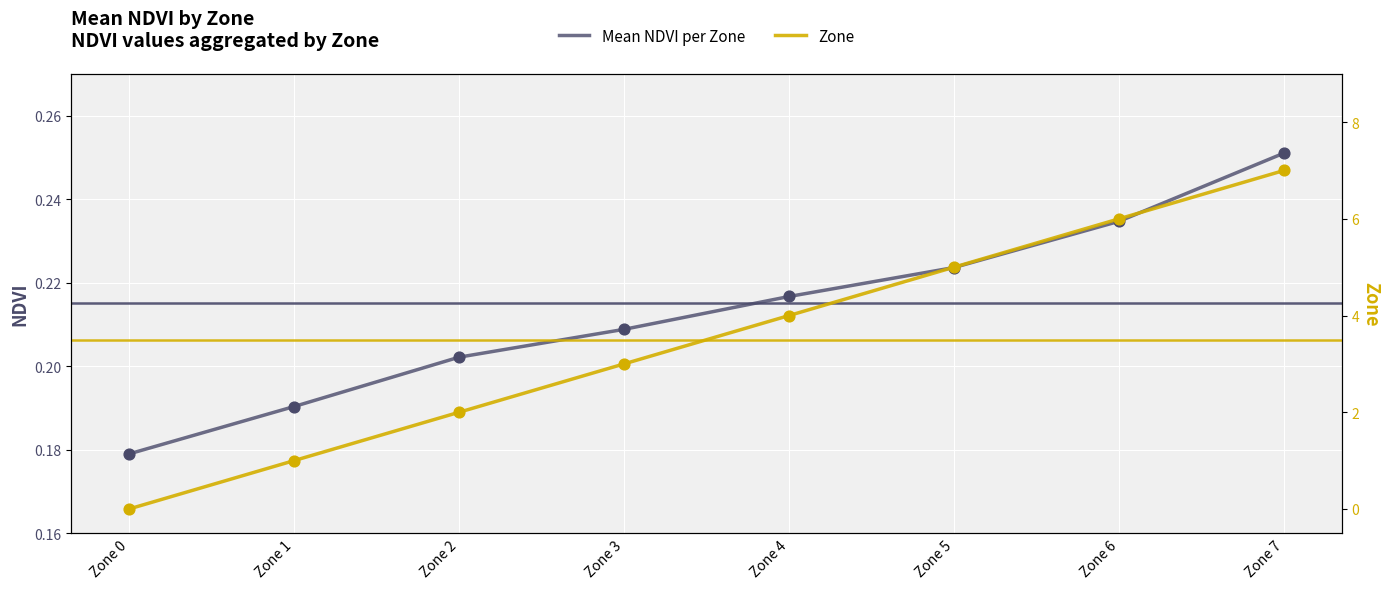

At which category is the sum across all series the highest?

Zone 7